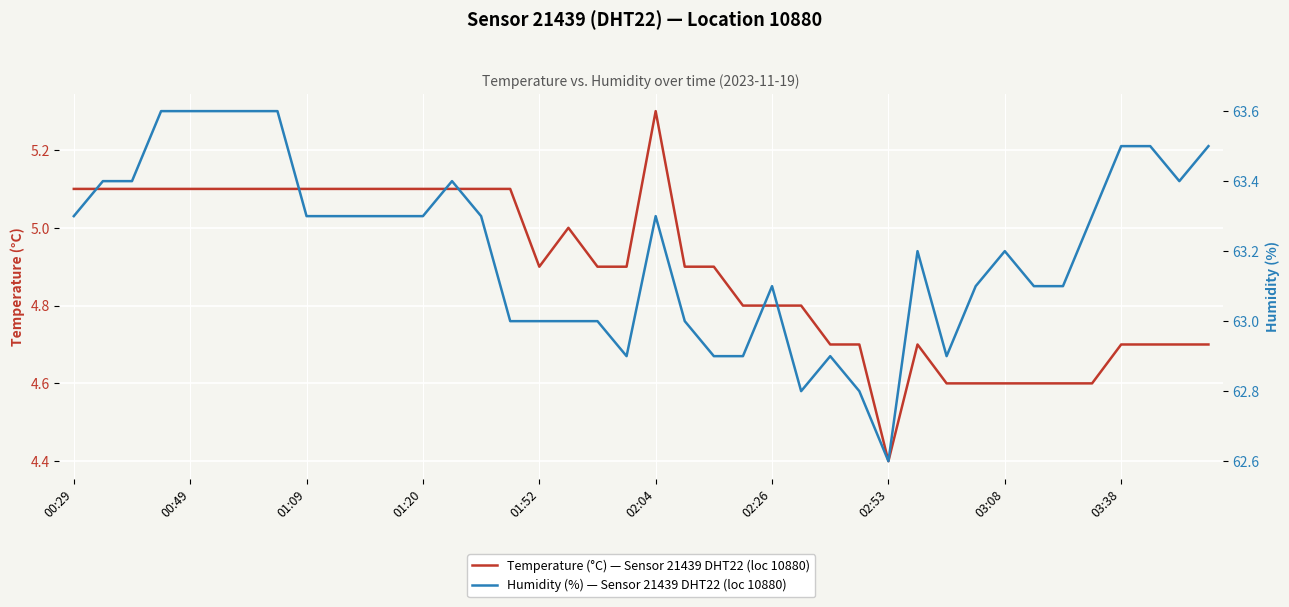

Which category has the highest value in the Temperature (°C) — Sensor 21439 DHT22 (loc 10880) series?

02:04